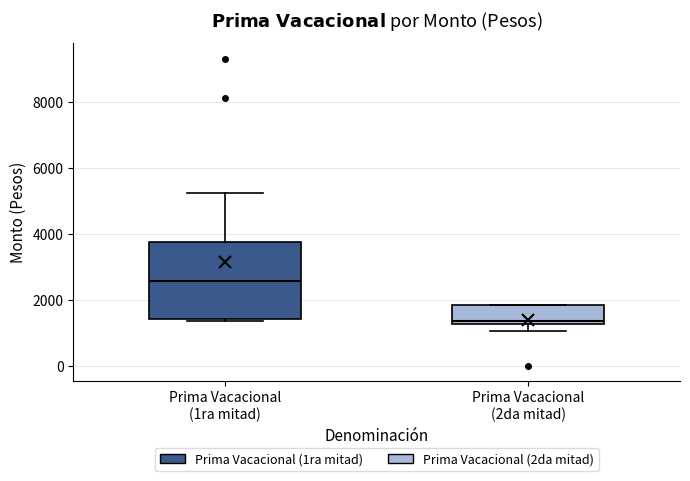

Reading left to right, read every box against the y-axis: the position of its median line, the range the box covers, and the ends of its whiskers. The values are not printed on the chart, so give them approximately, as read against the axis.

Prima Vacacional (1ra mitad): median 2600, box 1400 to 3800, whiskers 1400 to 5200
Prima Vacacional (2da mitad): median 1400, box 1200 to 1800, whiskers 1000 to 1800